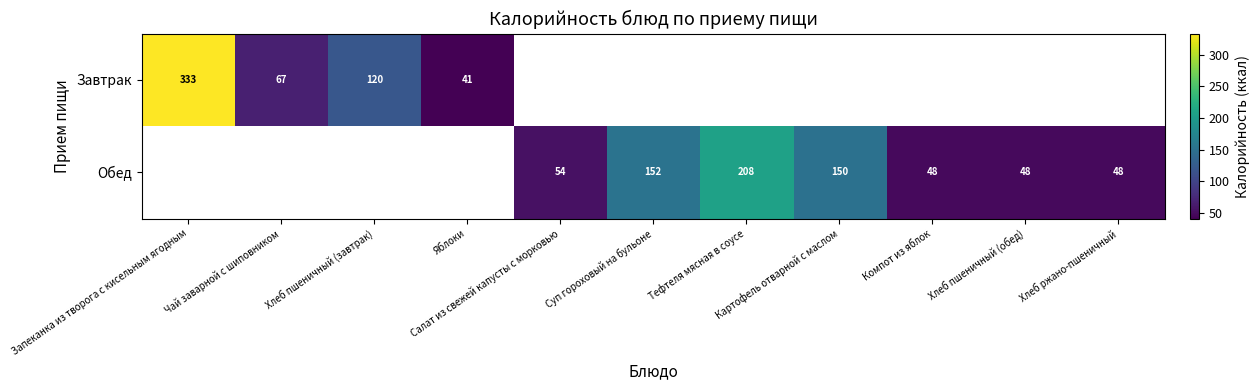

What is the smallest value displayed?

41.0